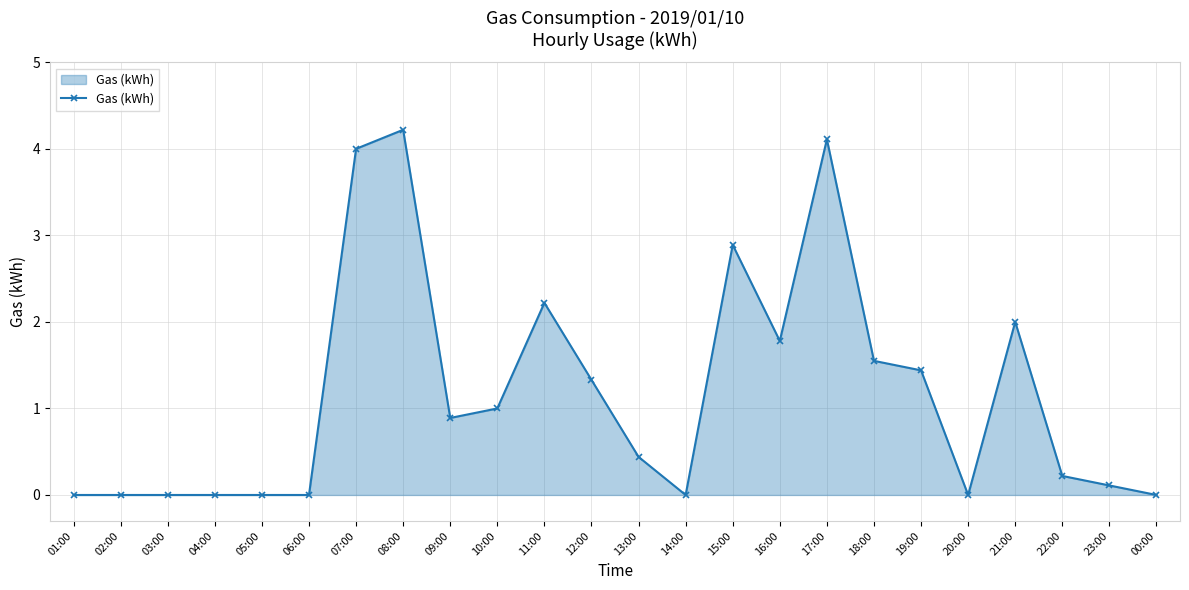

What is the average value?

1.2